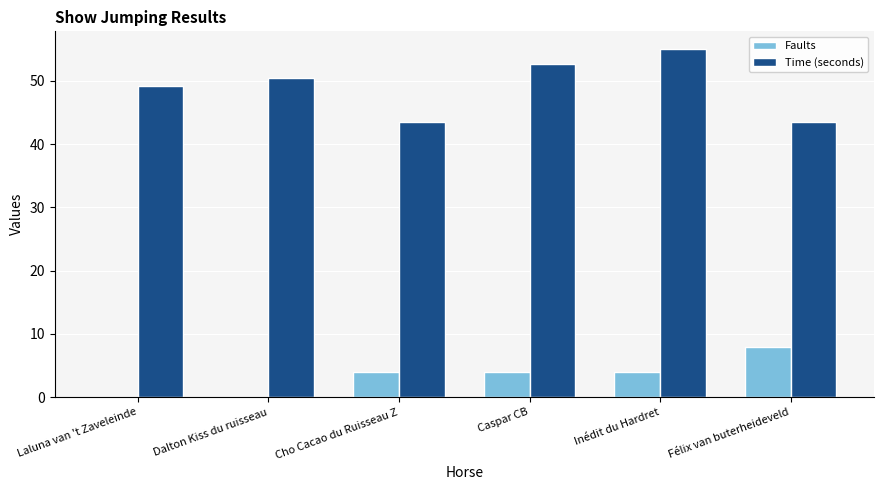

At which label does Time (seconds) reach its peak?

Inédit du Hardret